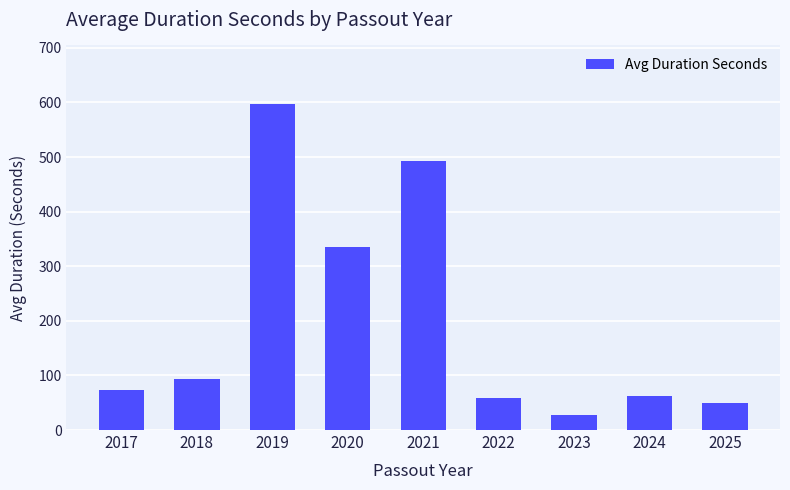

Which has a higher value, 2025 or 2022?

2022